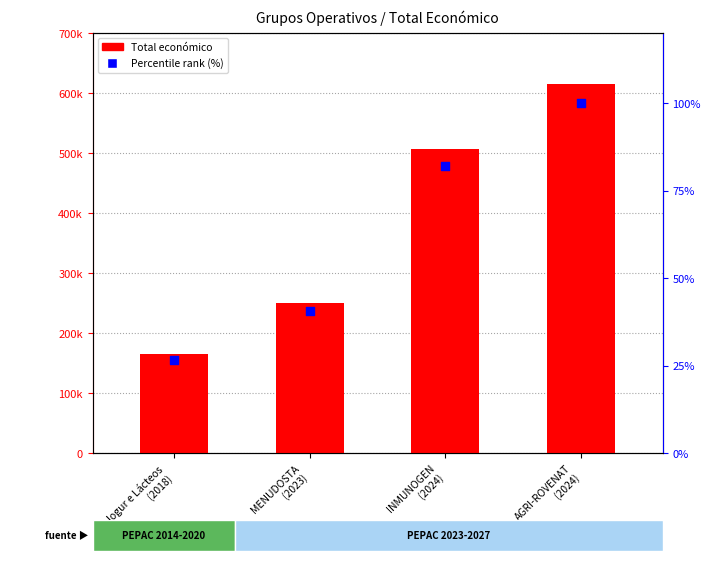

At how many categories does at least one series exceed 576815?

1